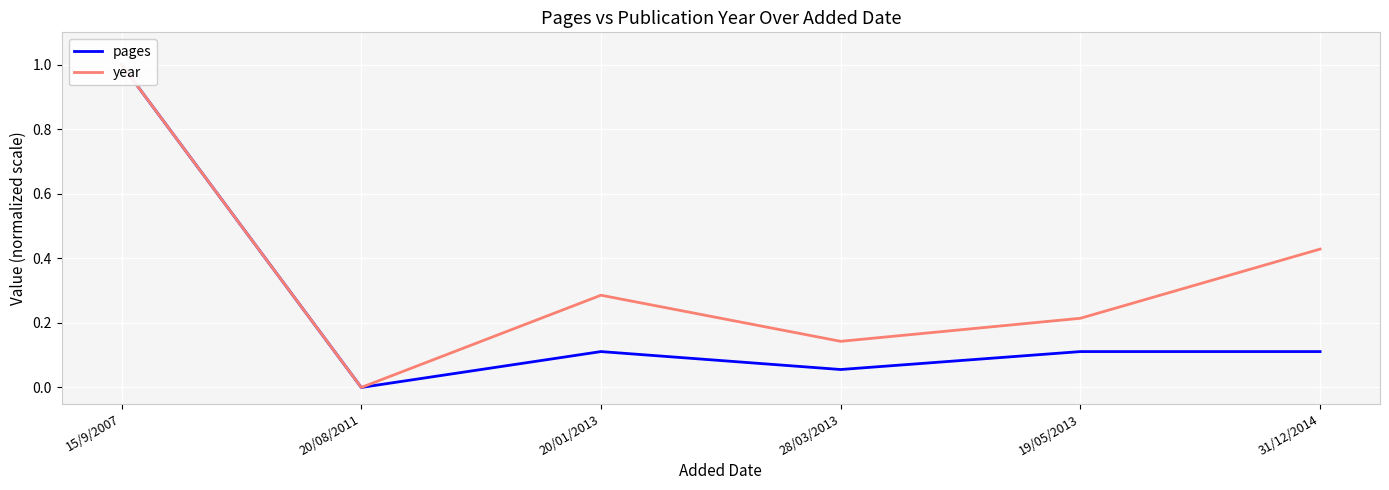

Where is year nearest to the value 0?

20/08/2011